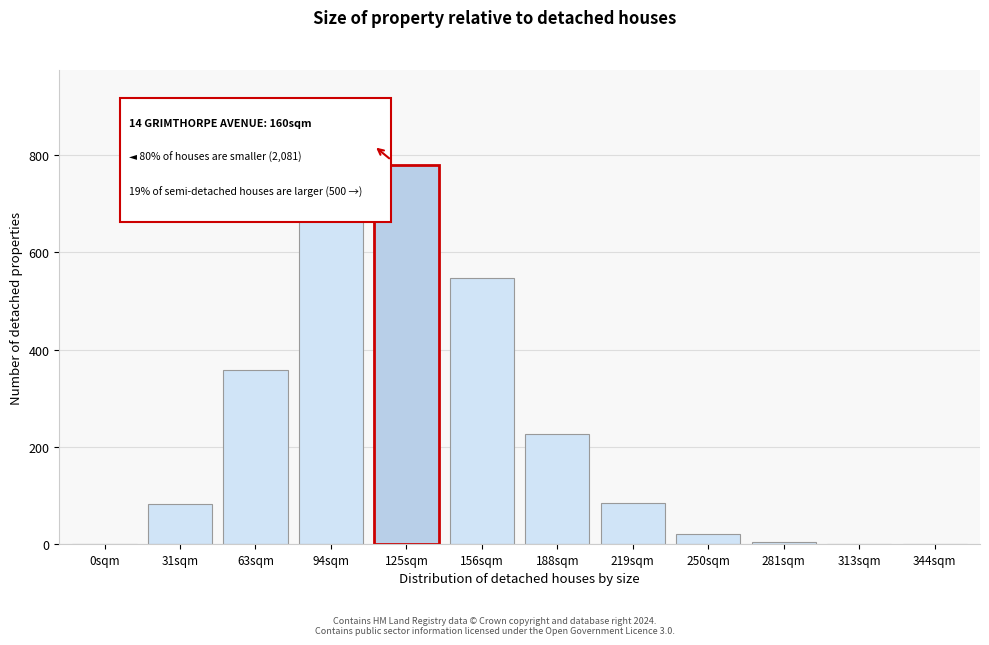

What is the maximum value shown in the chart?

780.0